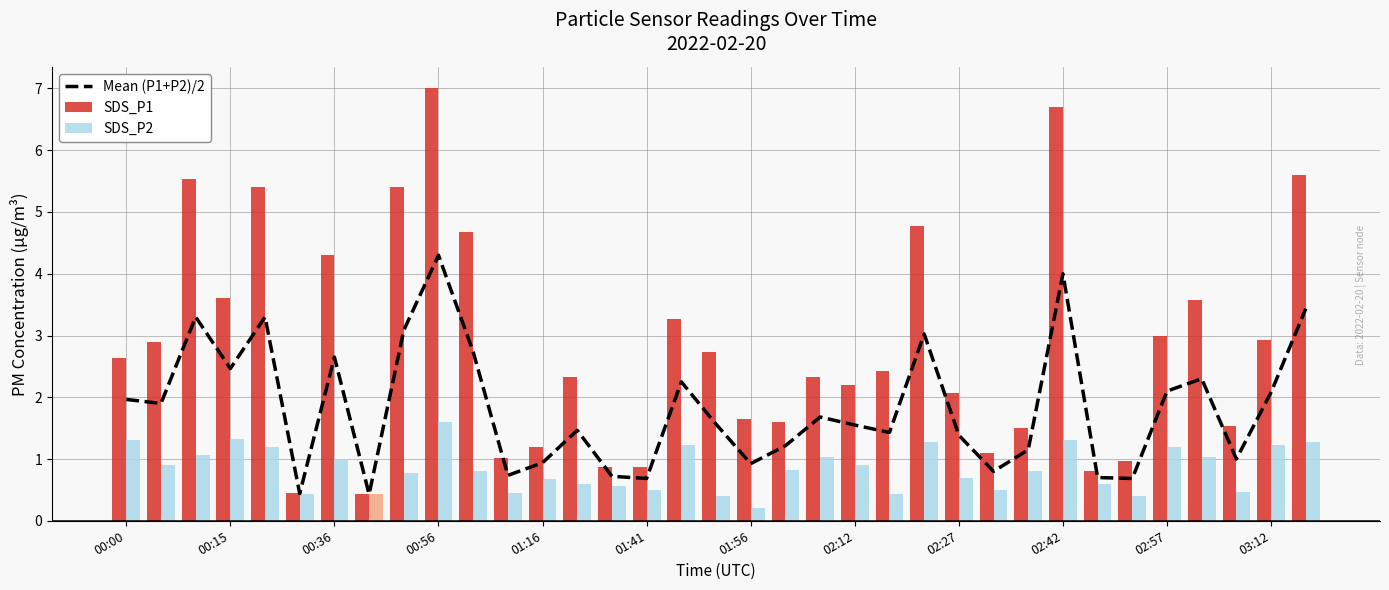

The SDS_P1 series shows 1.9 at 01:16. True or false?

False